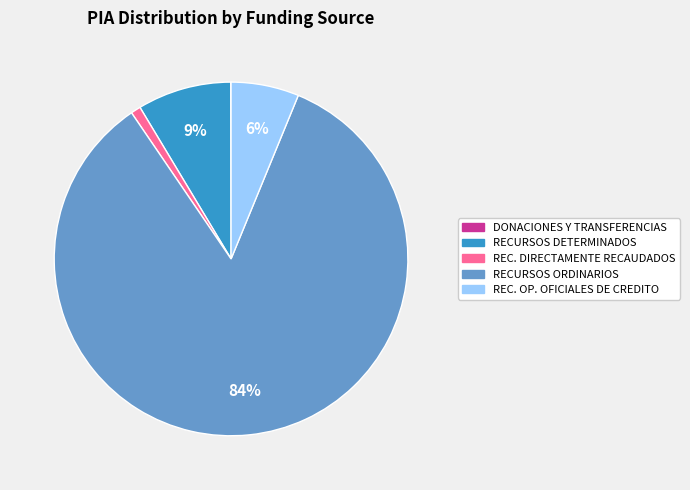

To the nearest percent, what is the difference between the largest and smallest slice percentages?

84%